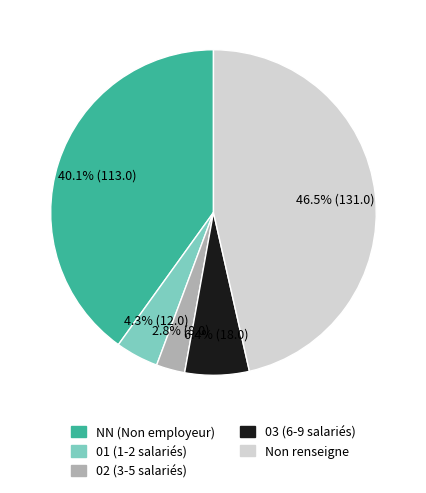

To the nearest percent, what is the difference between the largest and smallest slice percentages?

44%